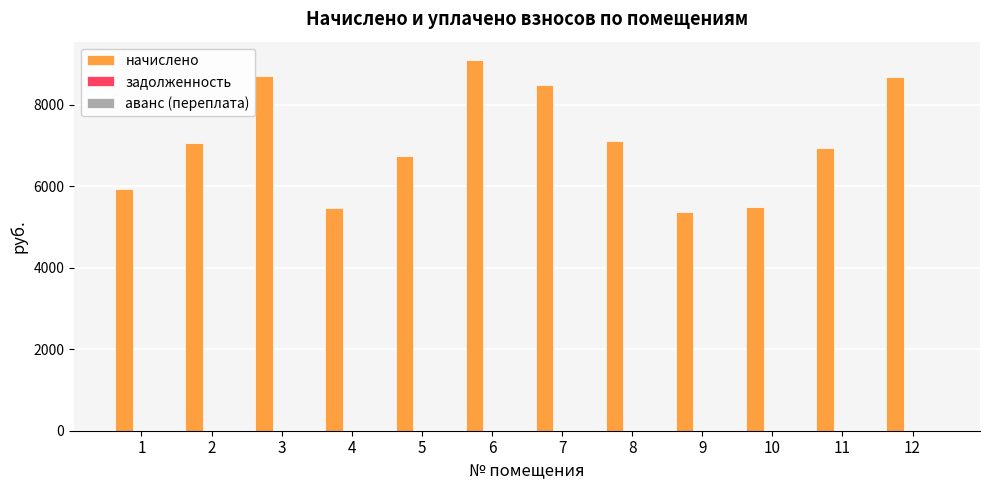

What is the smallest value displayed?

5376.0